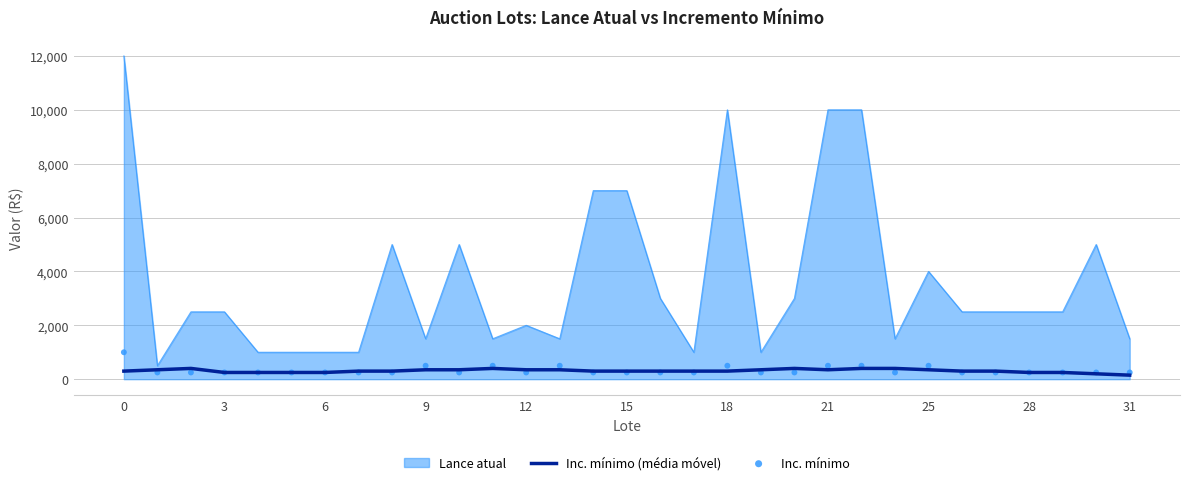

What is the highest value of the Inc. mínimo (média móvel) series?

400